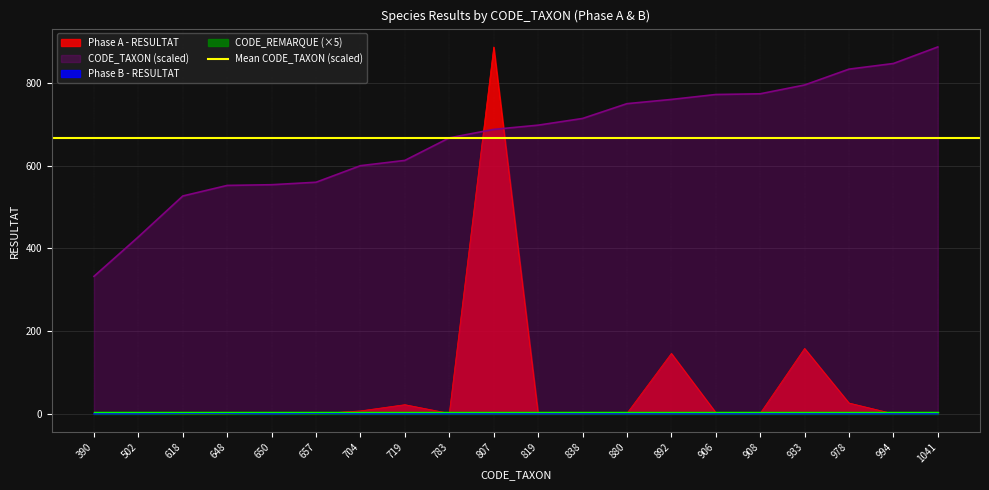

Which category has the highest value across all series?

807